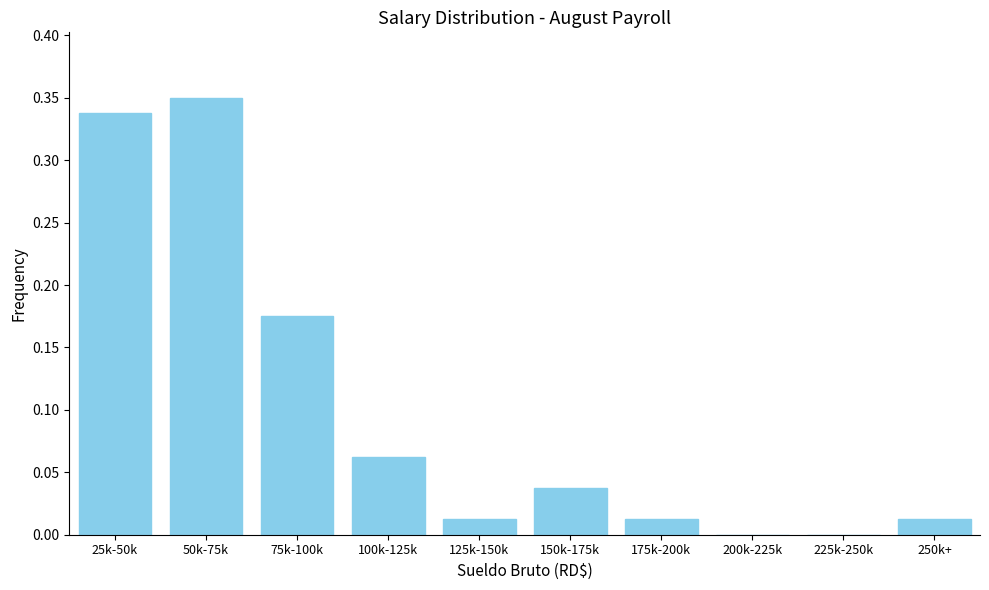

The chart shows a value of 0.0 at 250k+. True or false?

True